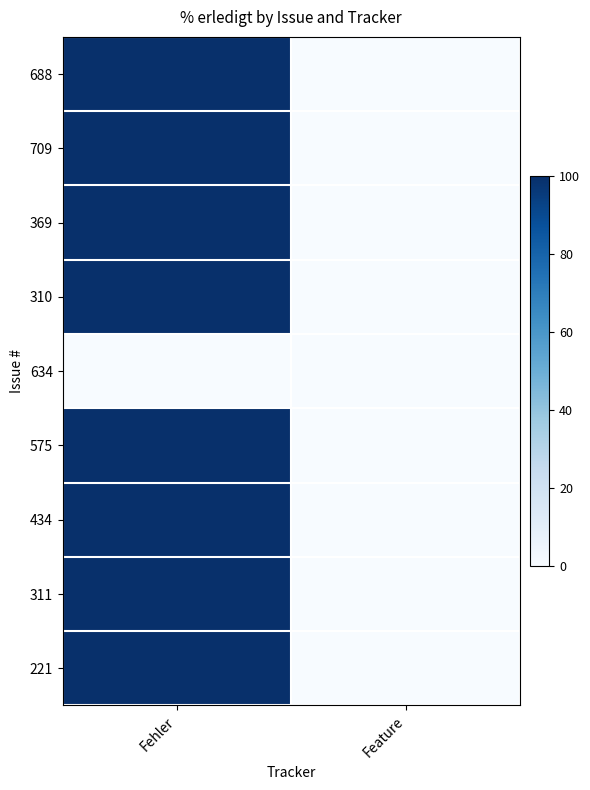

How many data points does each series have?

2